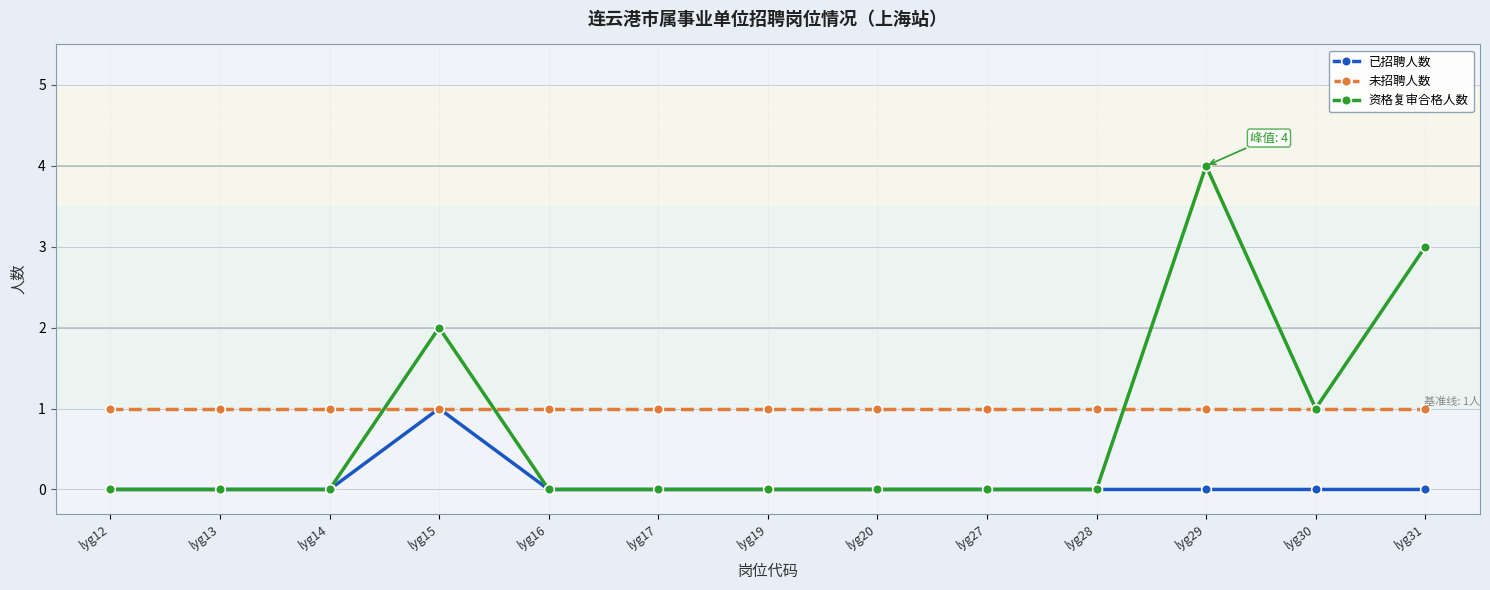

What is the difference between the maximum and minimum values in the 资格复审合格人数 series?

4